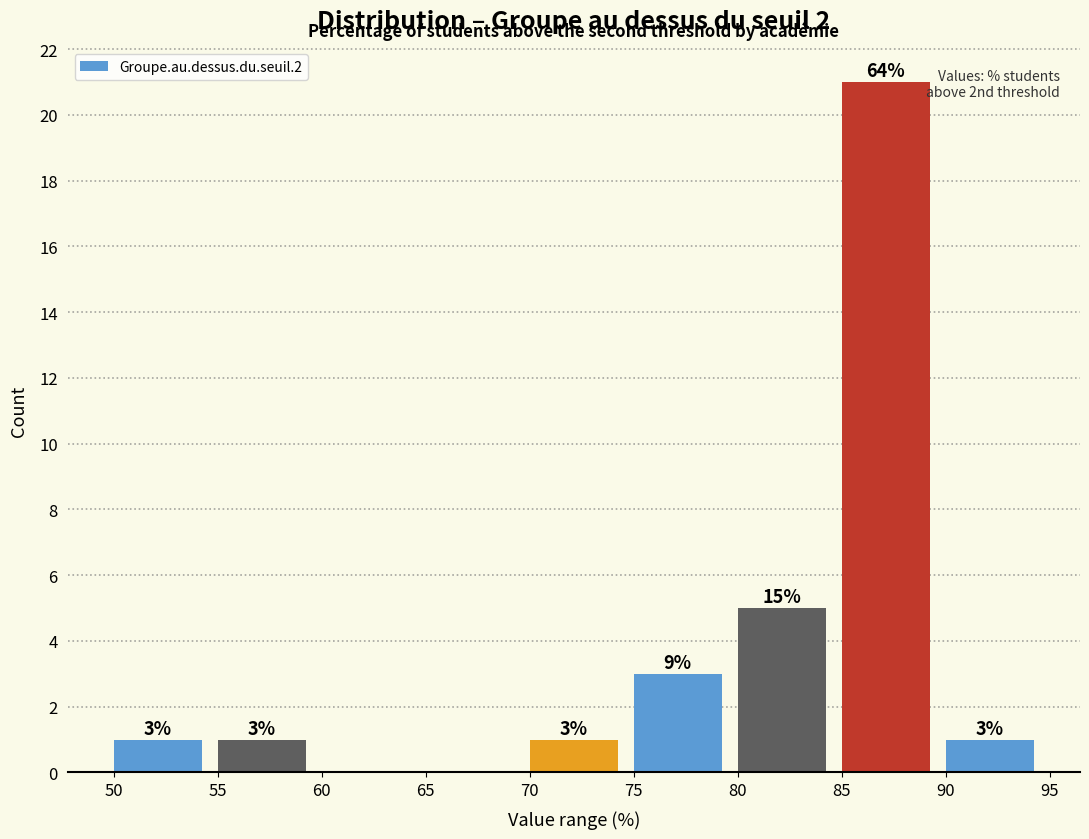

Over which range of the x-axis is the bar tallest?

85 to 90